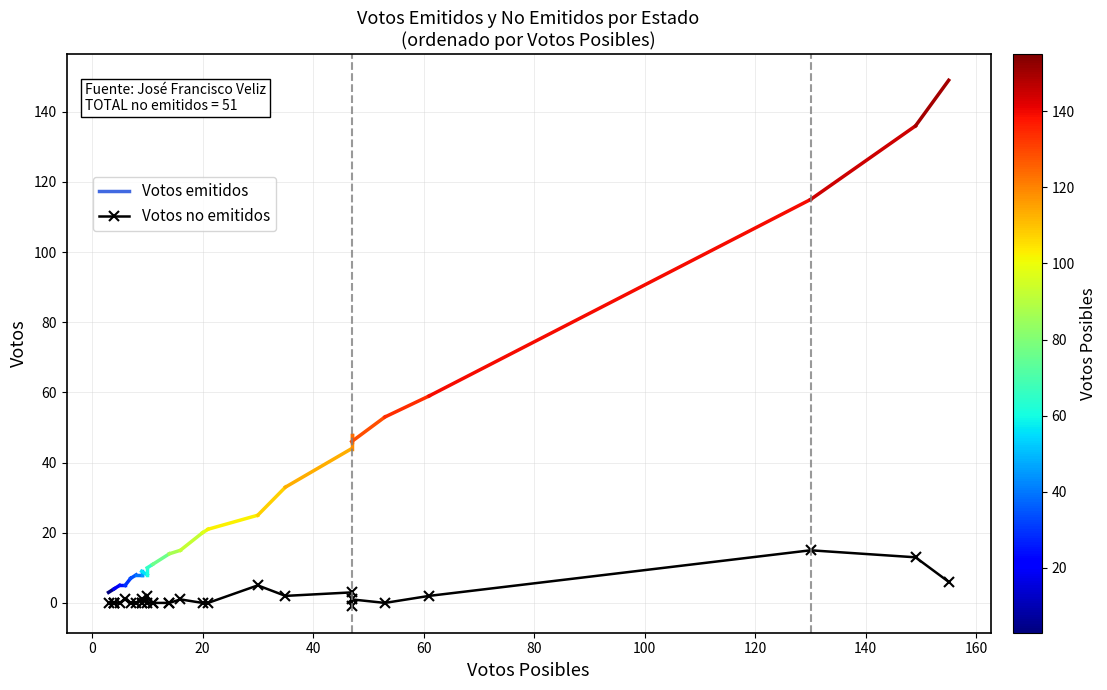

The value at 22 is 1. True or false?

False